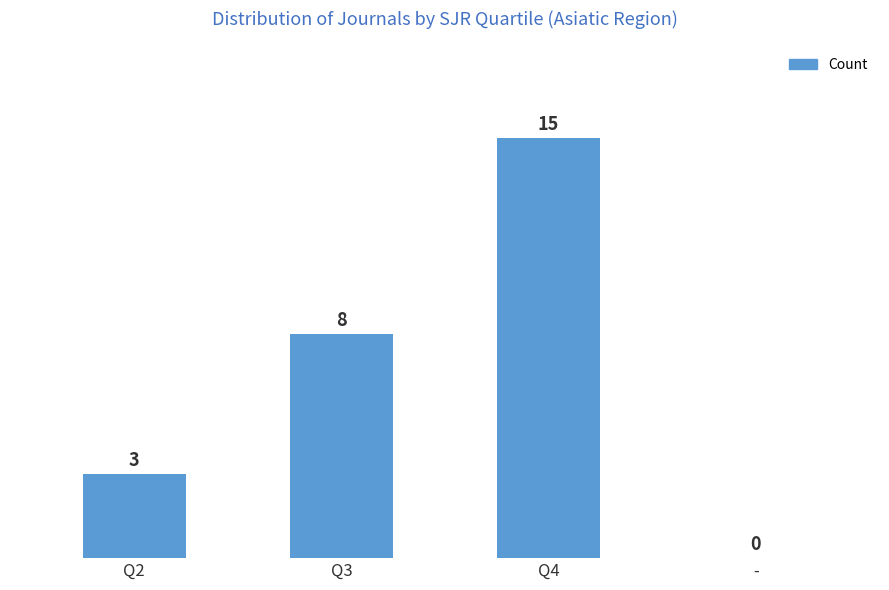

How many positive values are there?

3